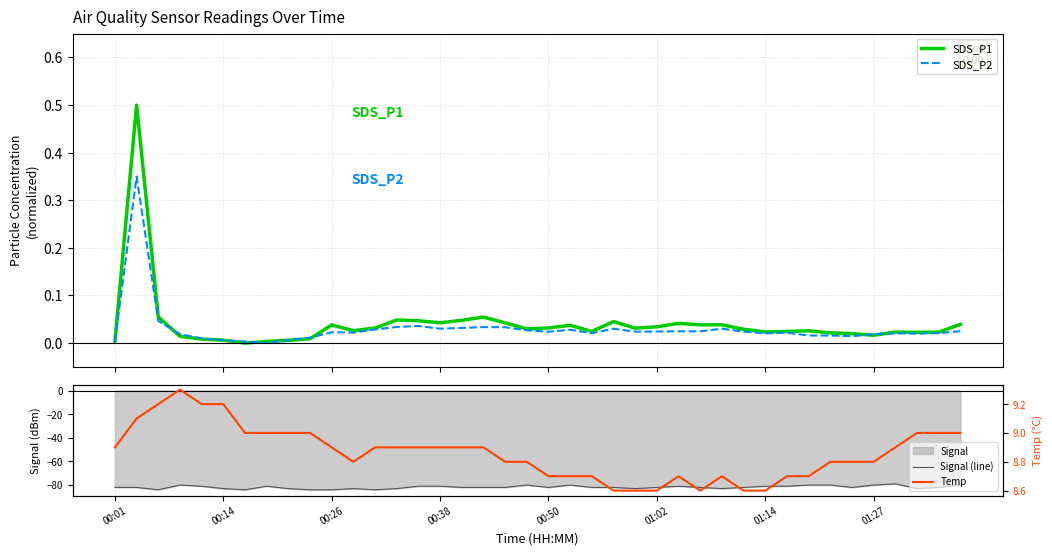

How many categories are shown in the chart?

40